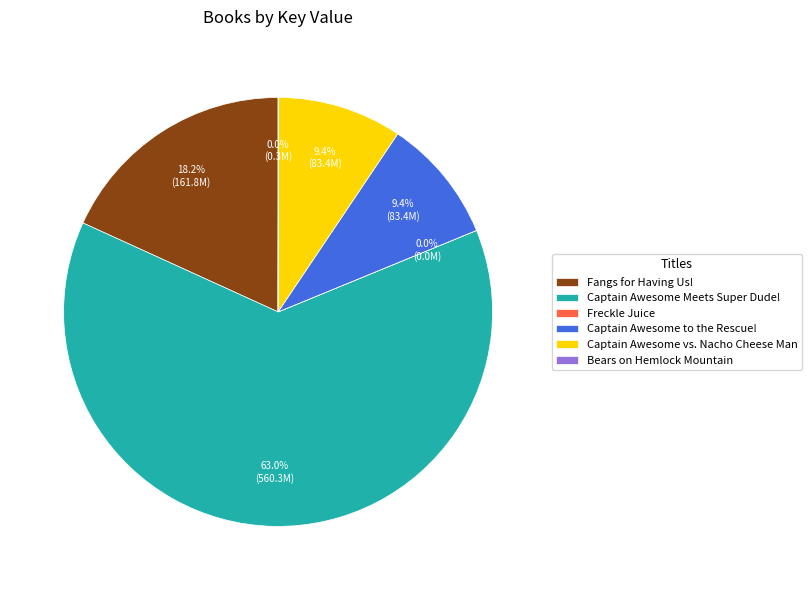

Which category has the biggest portion of the pie?

Captain Awesome Meets Super Dude!